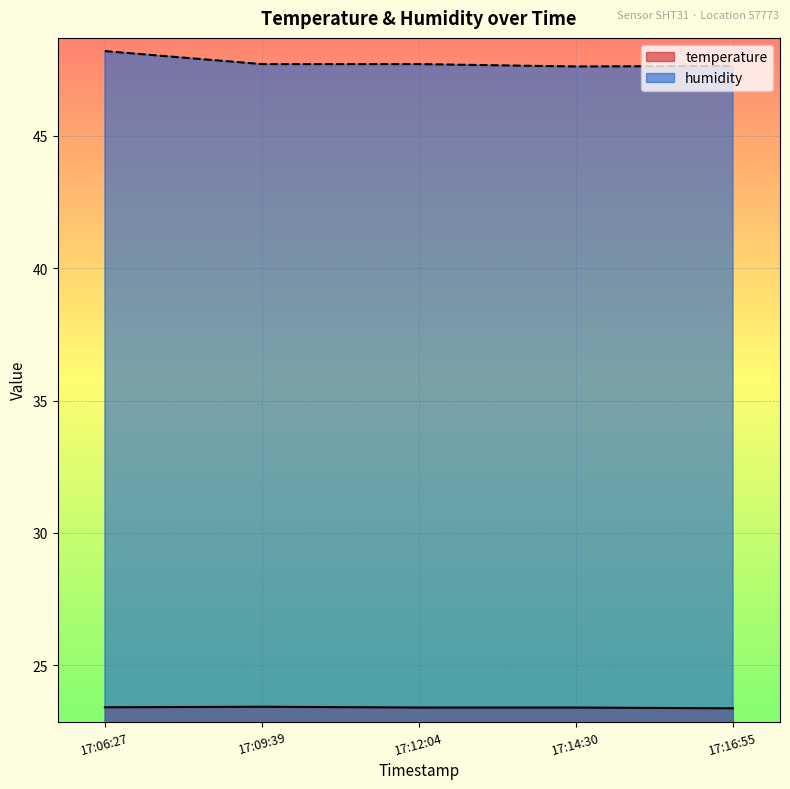

What position from the right is 17:12:04?

3